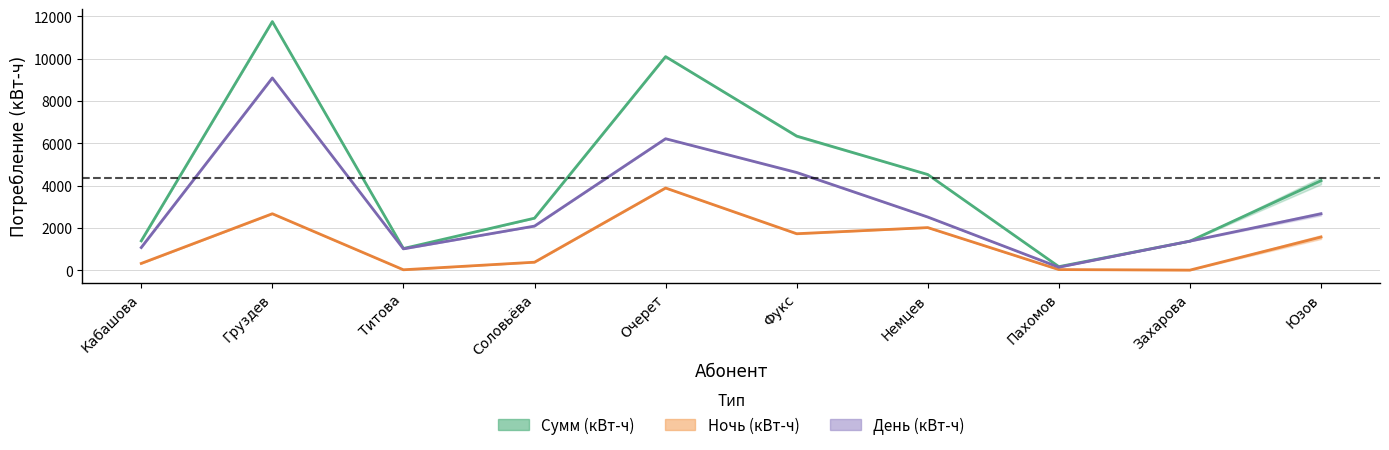

Reading left to right, extract all data points from this chart.

День (кВт-ч): 1067.0	1067.7	9086.4	9094.9	1005.6	1005.6	2082.5	2082.5	6214.1	6217.1	4596.9	4641.1	2510.5	2510.7	137.9	137.9	1370.1	1370.1	2586.1	2743.8
Ночь (кВт-ч): 316.1	316.4	2664.9	2668.7	16.1	16.1	374.2	374.2	3883.2	3884.8	1704.3	1738.7	2011.5	2011.8	25.7	25.7	0.1	0.1	1474.4	1654.8
Сумм (кВт-ч): 1383.1	1384.1	11751.3	11763.5	1021.7	1021.7	2456.8	2456.8	10097.3	10101.9	6301.3	6379.9	4522.0	4522.6	163.7	163.7	1370.2	1370.2	4060.4	4398.6